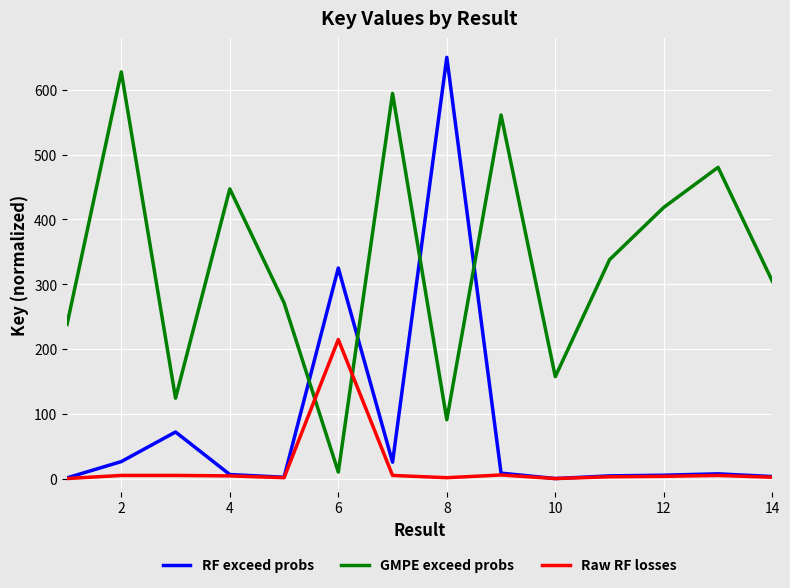

Which series has the largest total across all categories?

GMPE exceed probs